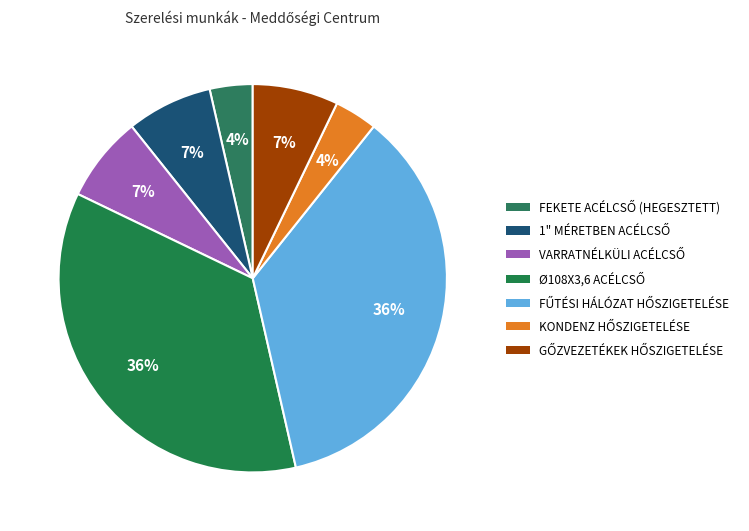

How many slices are in this pie chart?

7